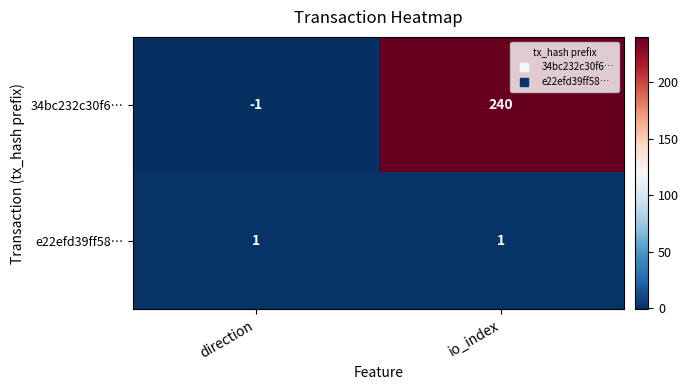

What is the maximum value shown in the chart?

240